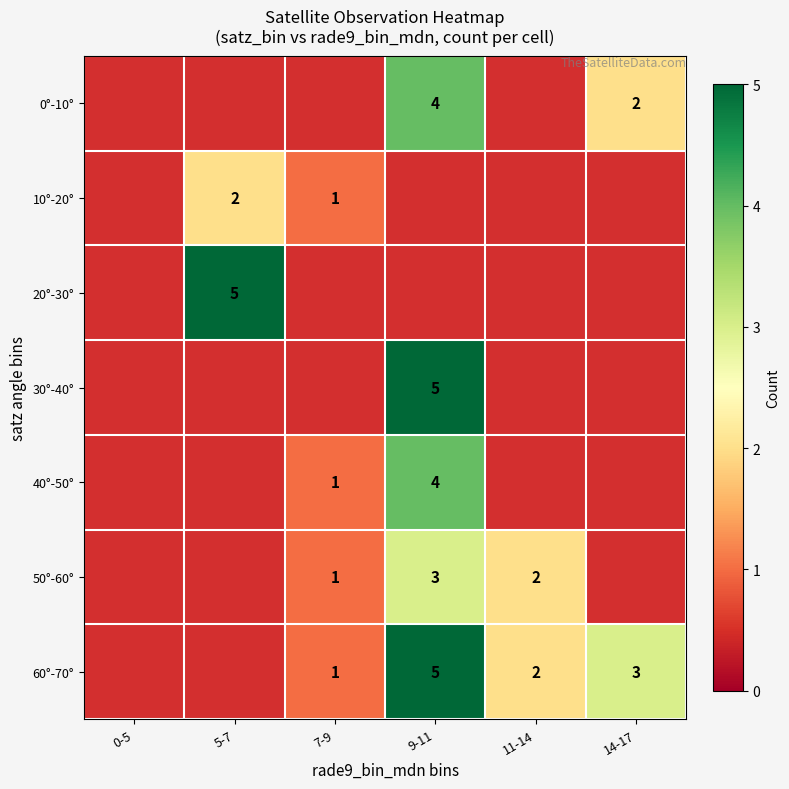

The 60°-70° series shows 7 at 9-11. True or false?

False